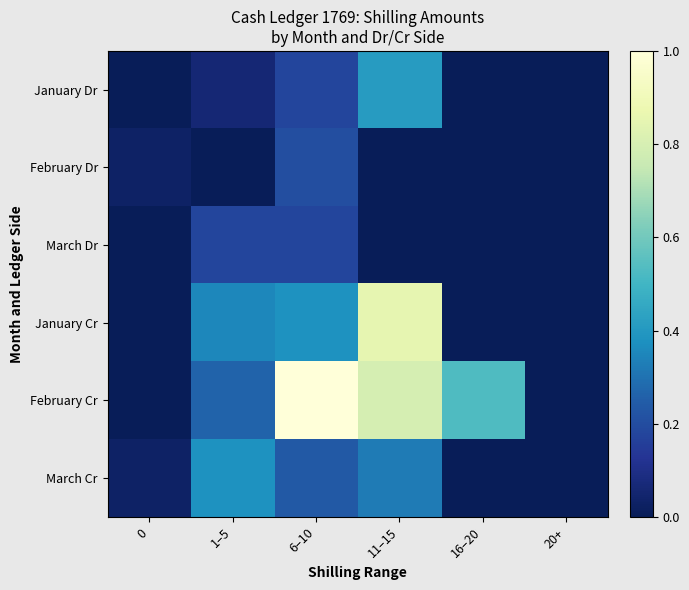

List the series in order of their peak value, highest first.

February Cr, January Cr, January Dr, March Cr, February Dr, March Dr